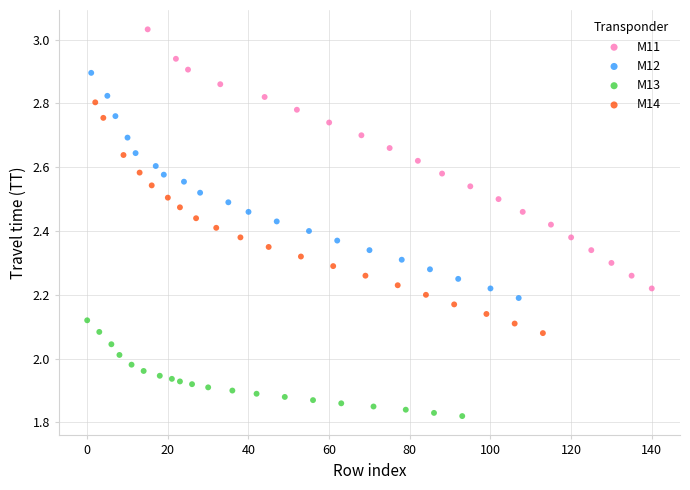

Which series reaches the maximum Y coordinate?

M11